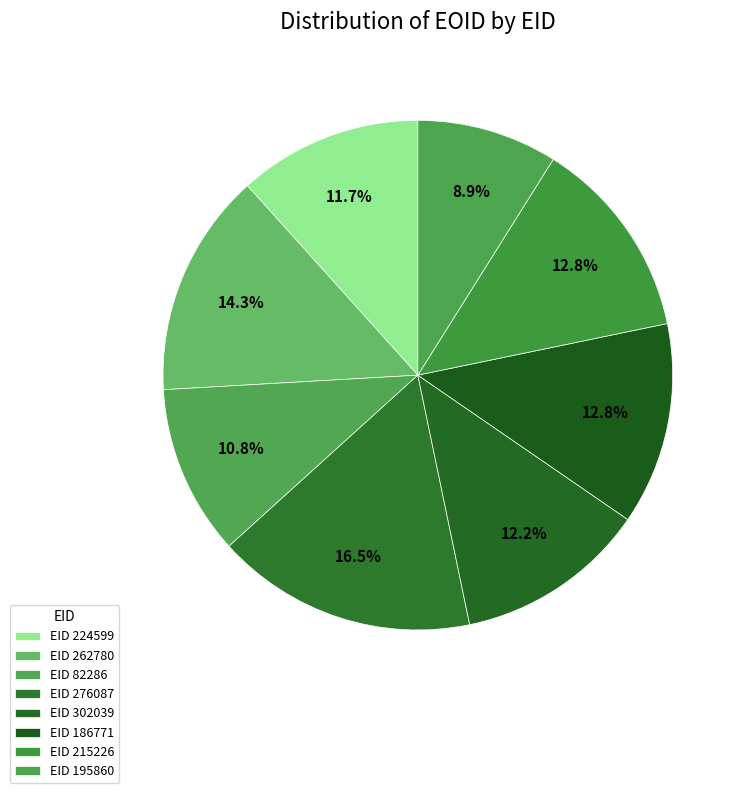

What is the largest slice in the pie chart?

276087